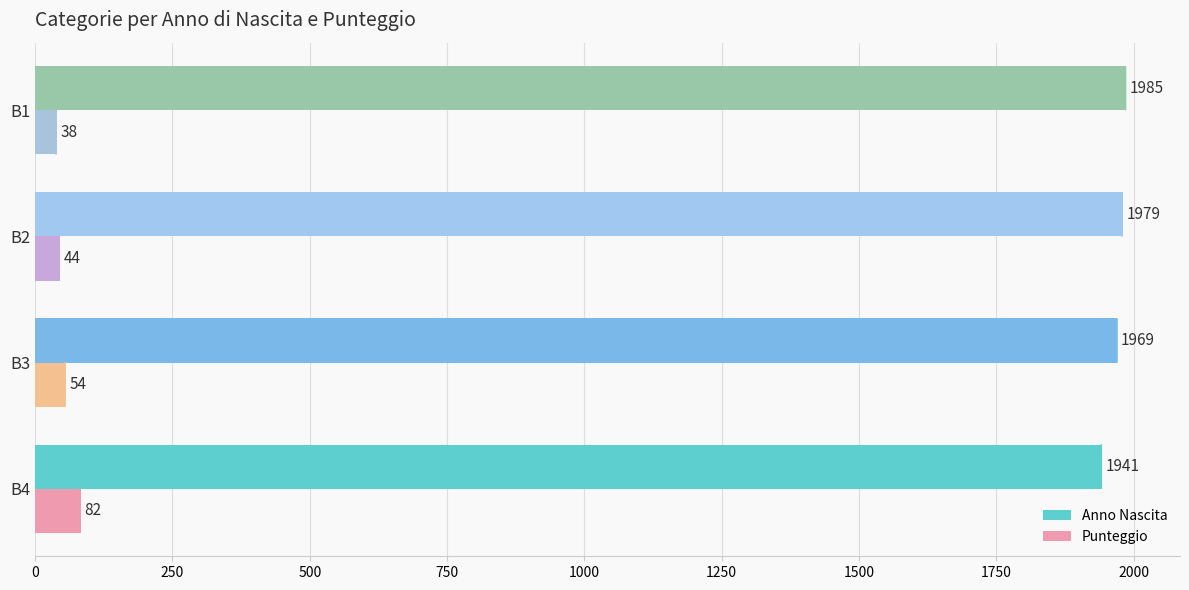

At which category does the chart reach its minimum across all series?

B1